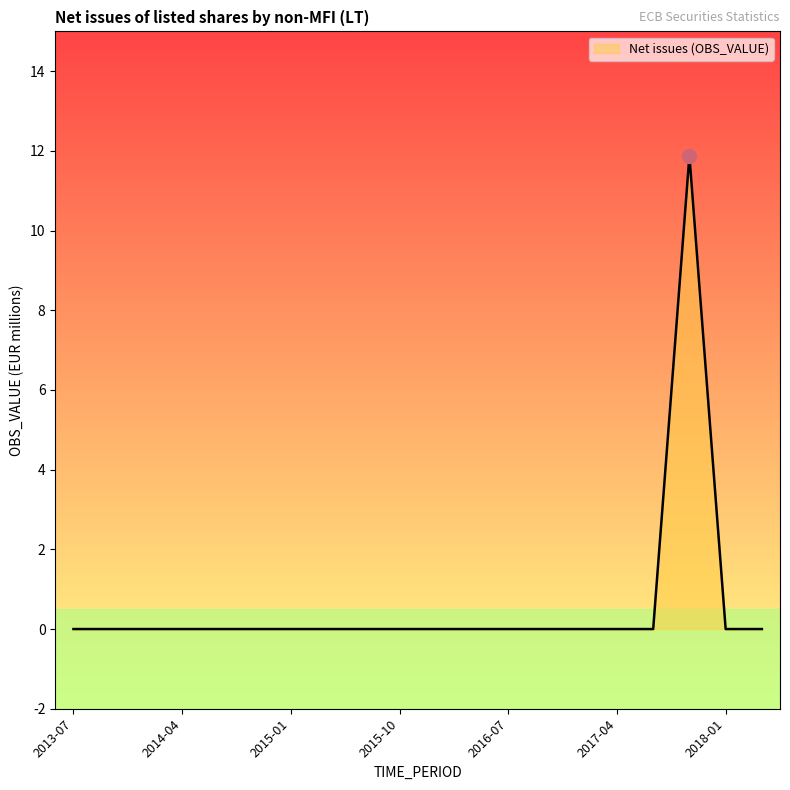

Is it true that the value at 14 is 0.0?

True